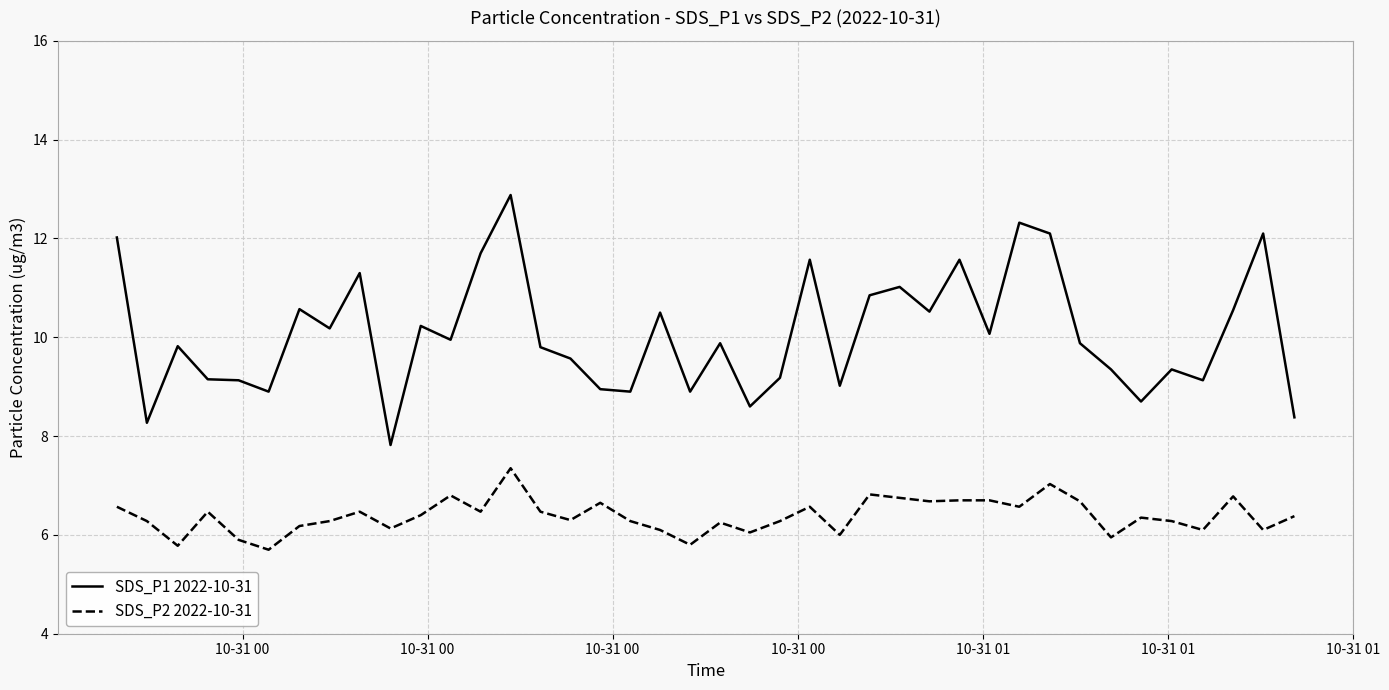

What is the sum of all SDS_P2 2022-10-31 values?

255.4